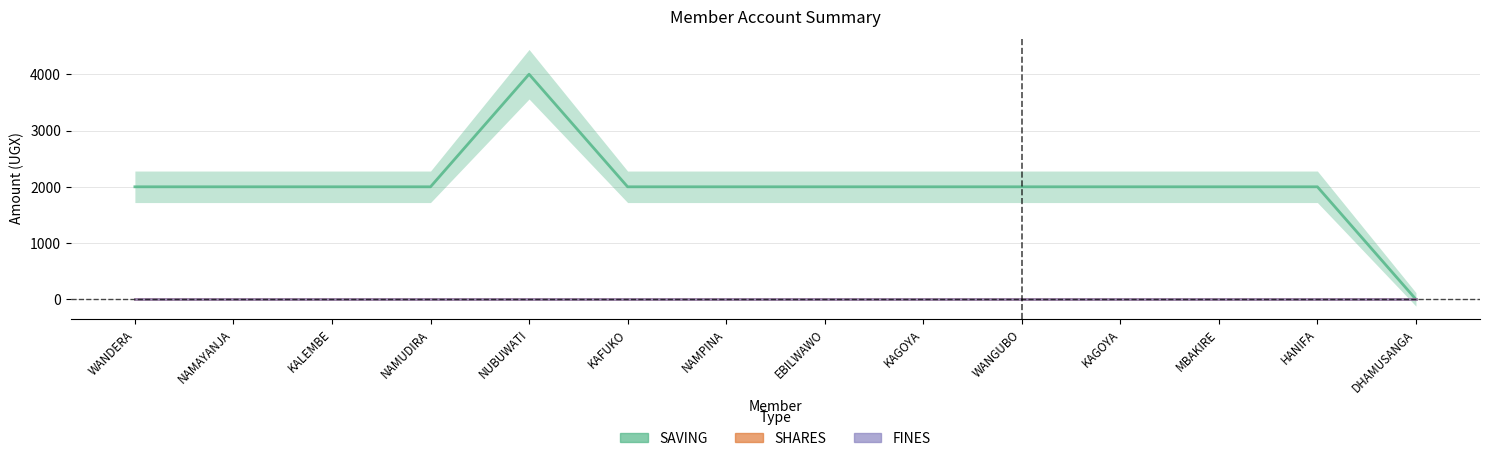

Rank the series at HANIFA from highest to lowest value.

SAVING, SHARES, FINES